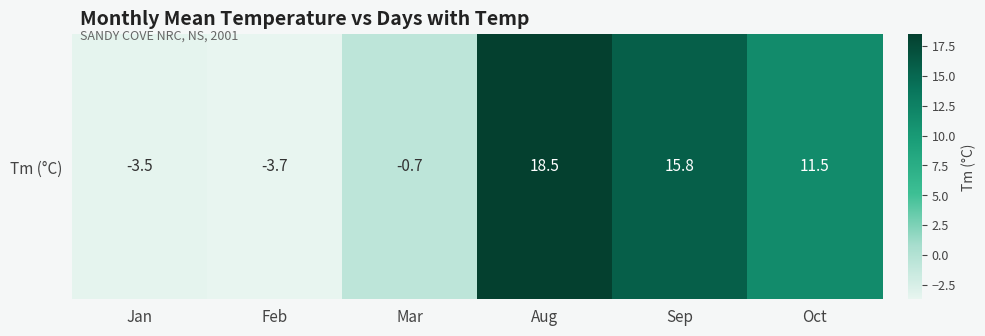

What is the sum of the values at Jan and Sep?

12.3